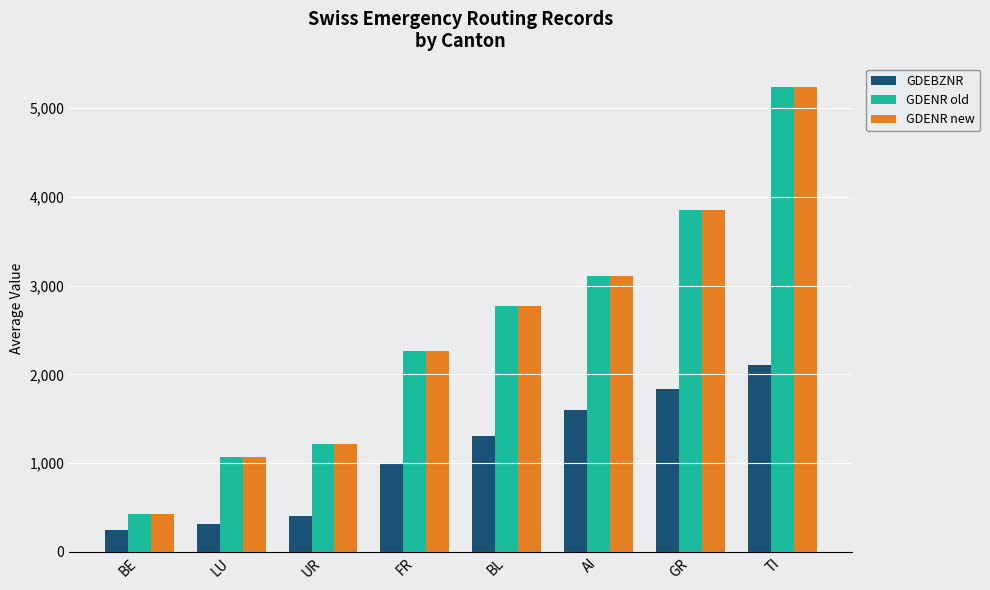

What is the difference between the GDEBZNR values at AI and BE?

1355.9